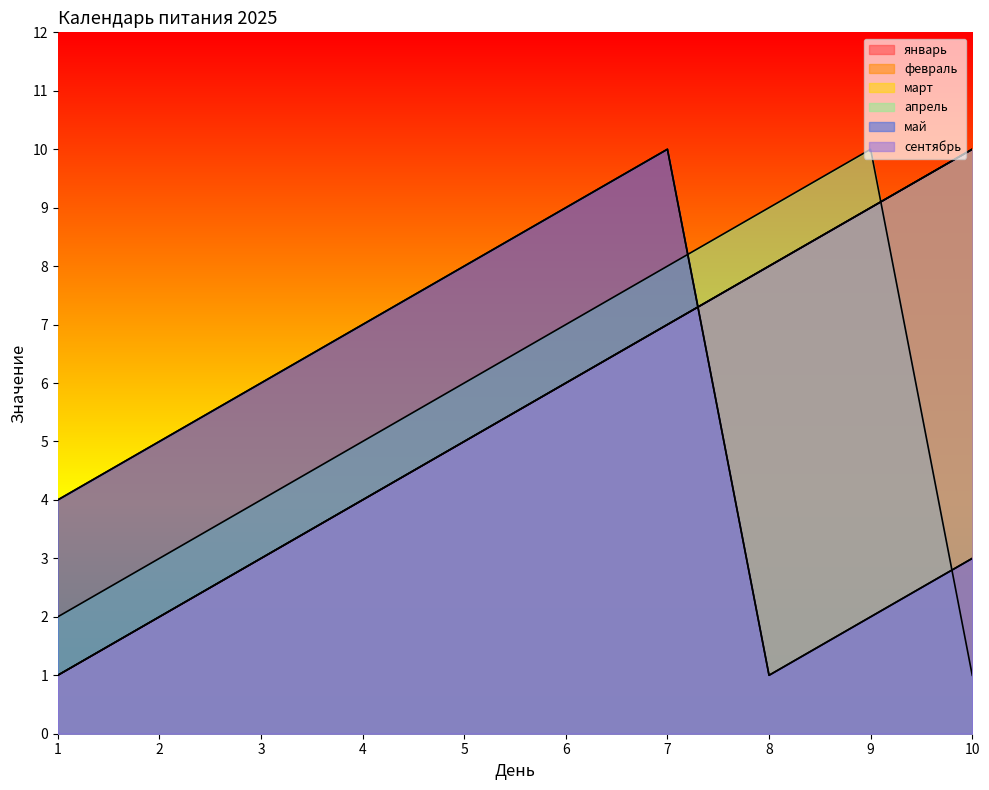

True or false: сентябрь and март intersect in this chart.

False